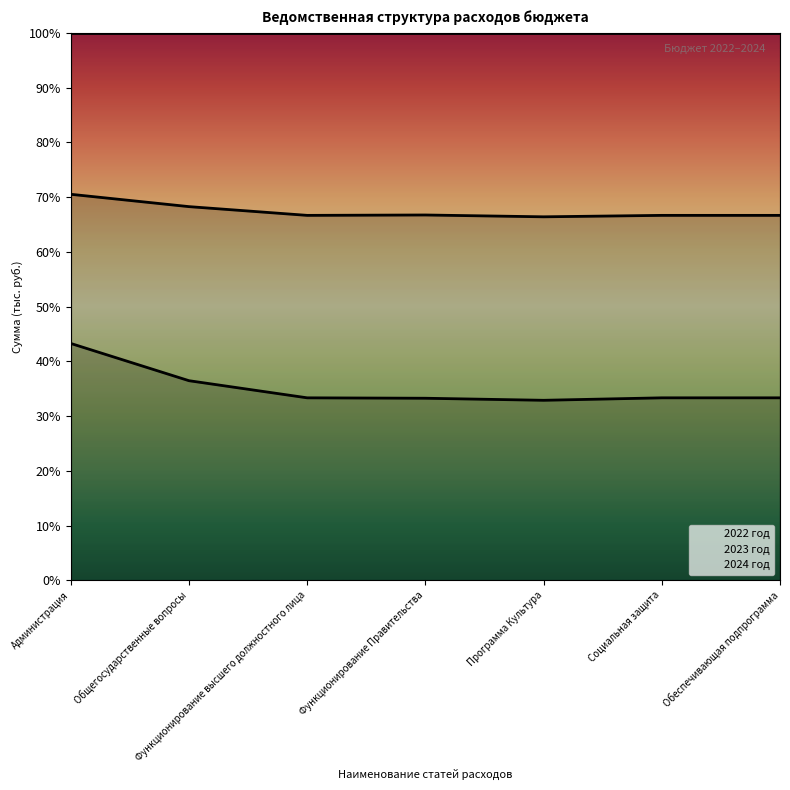

What is the label of the 7th point from the right?

Администрация